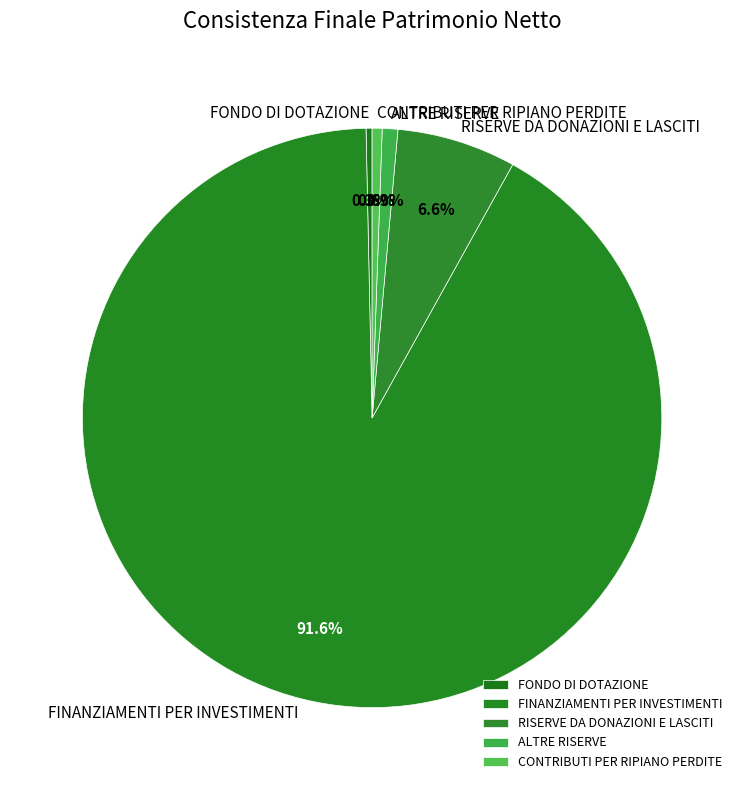

True or false: CONTRIBUTI PER RIPIANO PERDITE accounts for 1% of the total.

True